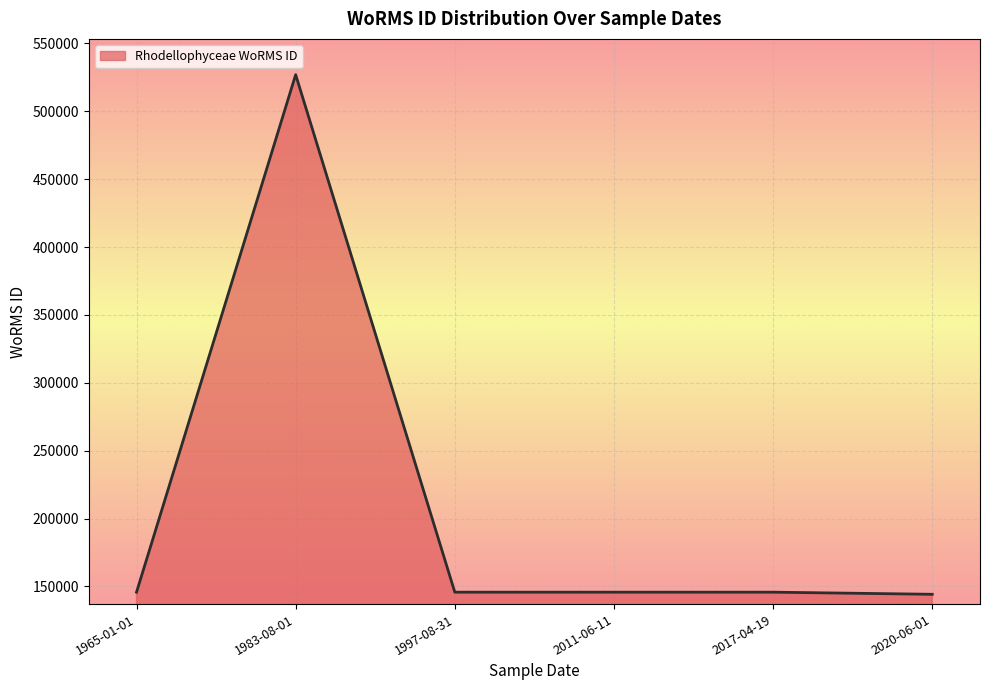

Where is the first local maximum?

1983-08-01